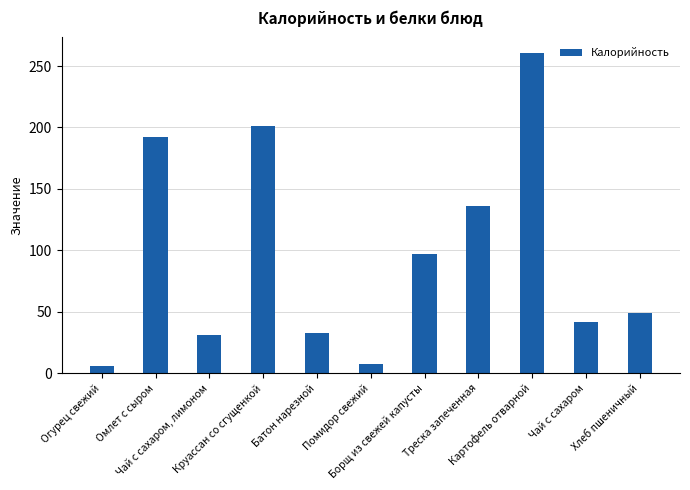

Count the number of values greater than 49.

6